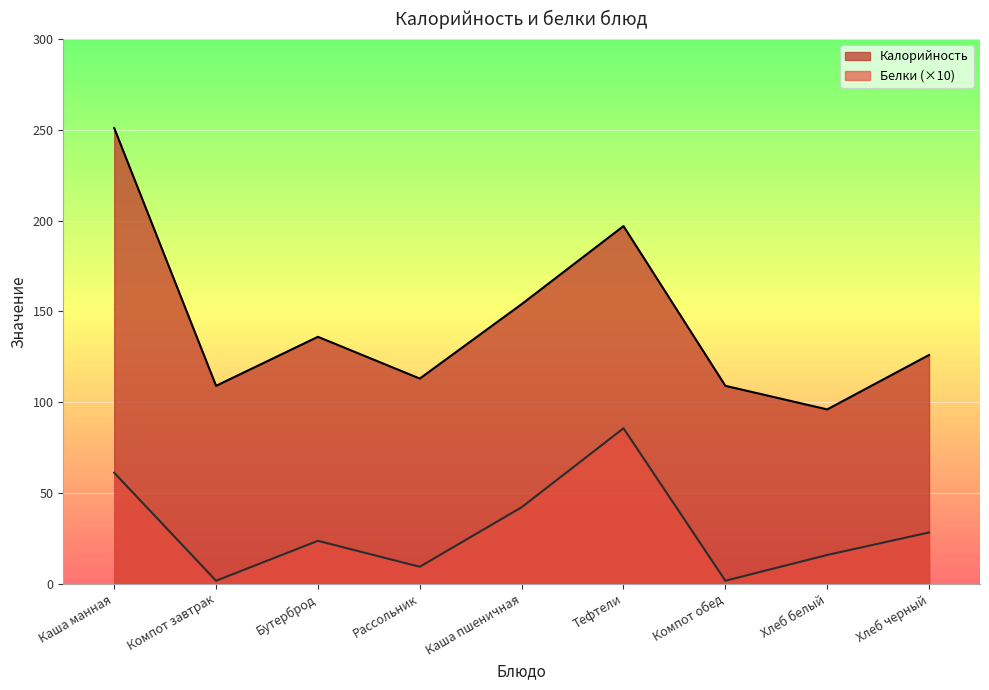

True or false: Калорийность and Белки cross at least once.

False